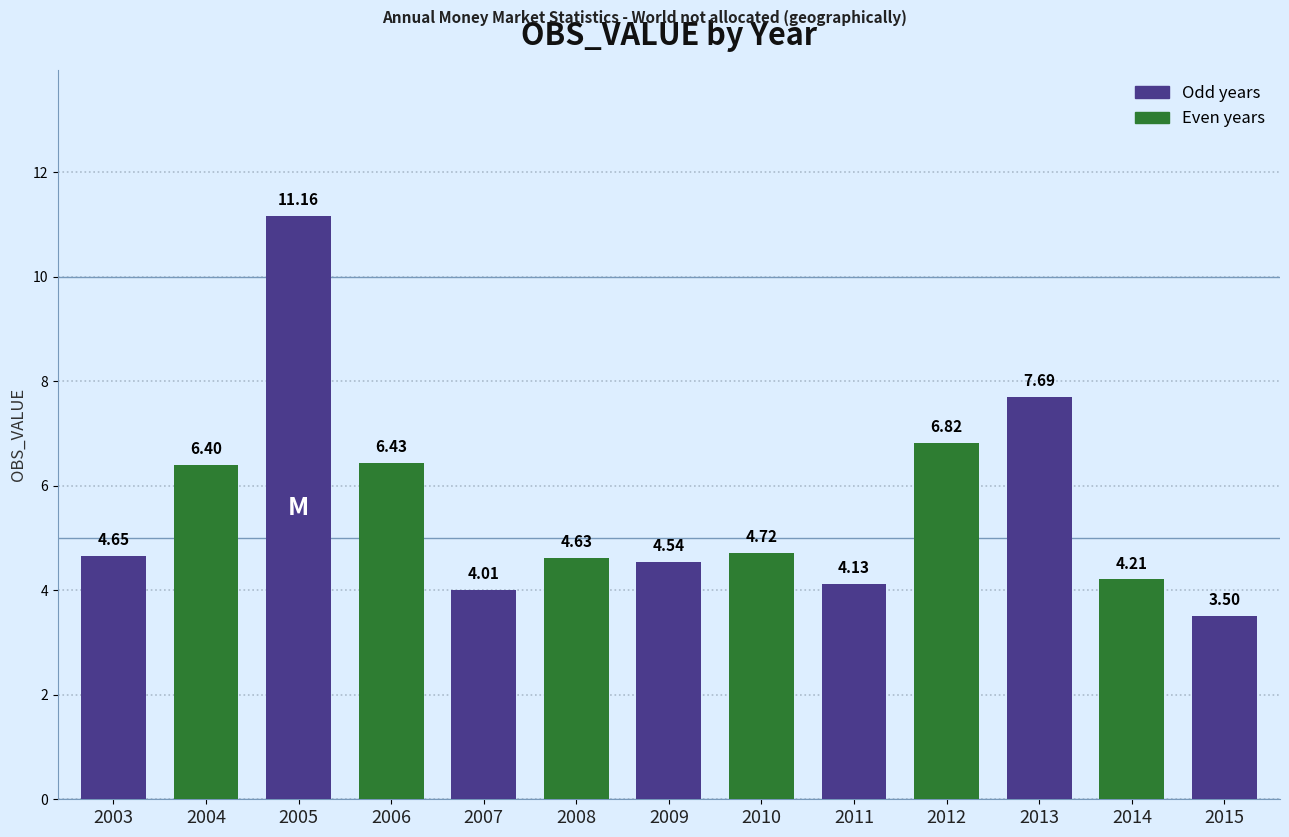

Which has a higher value, 2007 or 2008?

2008